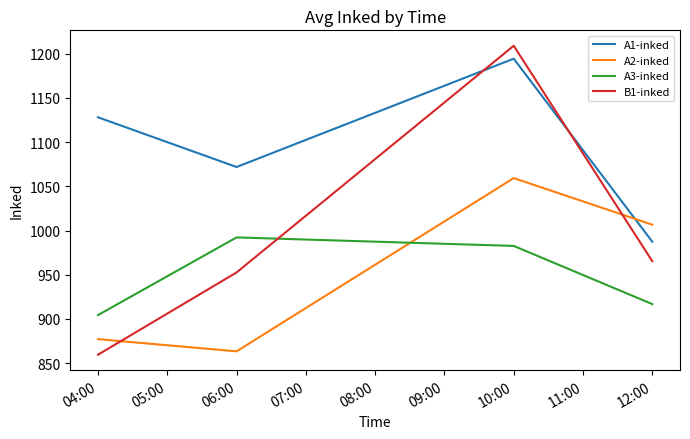

Which category has the lowest value across all series?

04:00